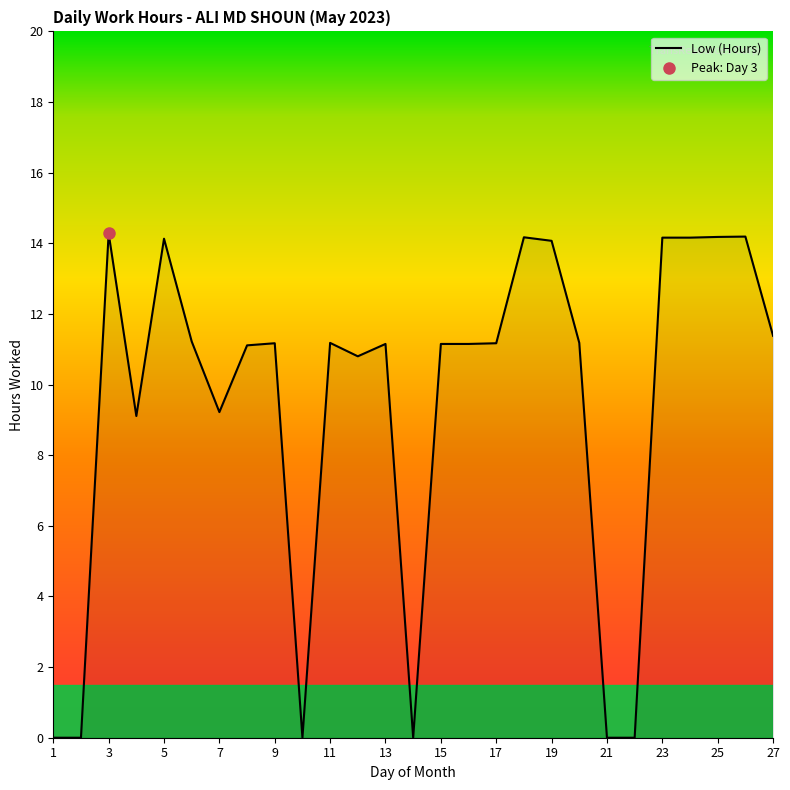

The Low (Hours) series shows 14.1 at 19. True or false?

True